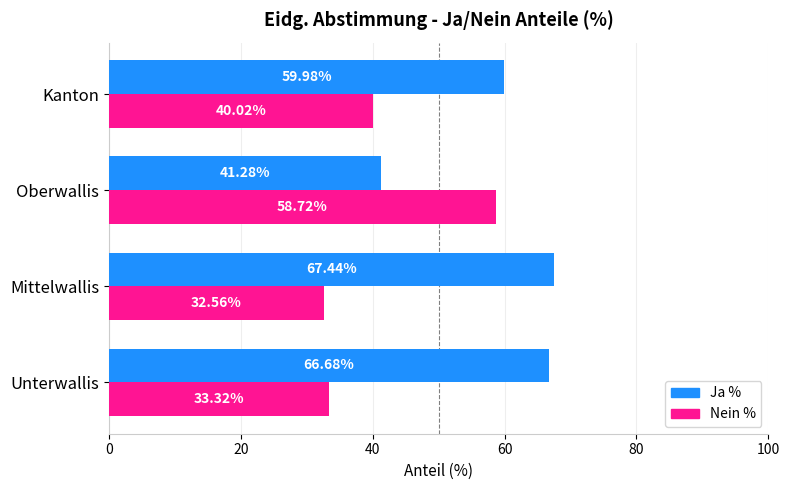

List the series in order of their overall mean, highest first.

Ja %, Nein %